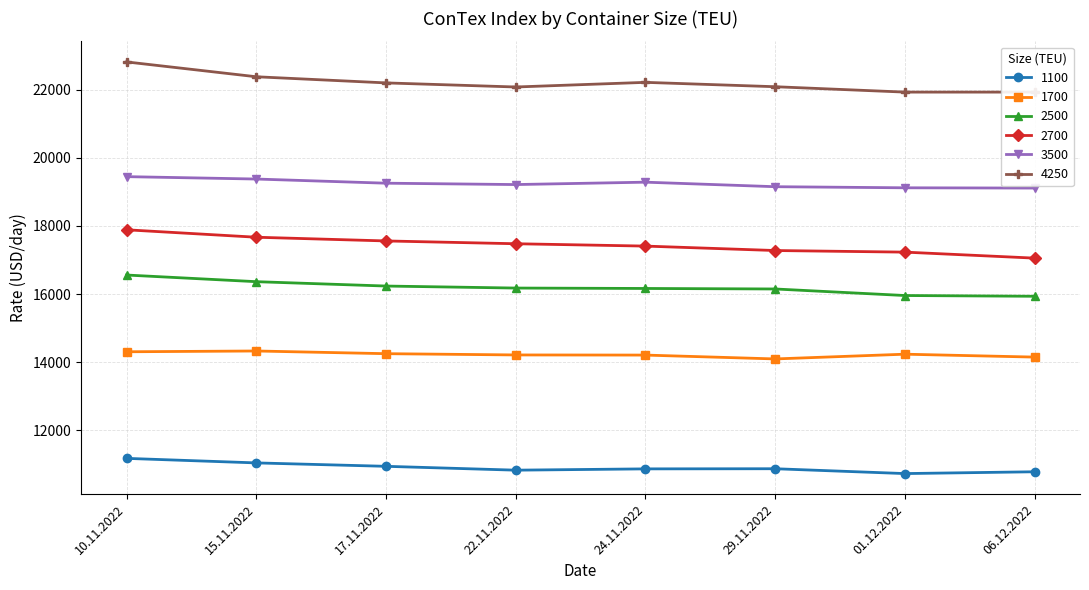

Rank the categories by 1700 value from lowest to highest.

29.11.2022, 06.12.2022, 24.11.2022, 22.11.2022, 01.12.2022, 17.11.2022, 10.11.2022, 15.11.2022